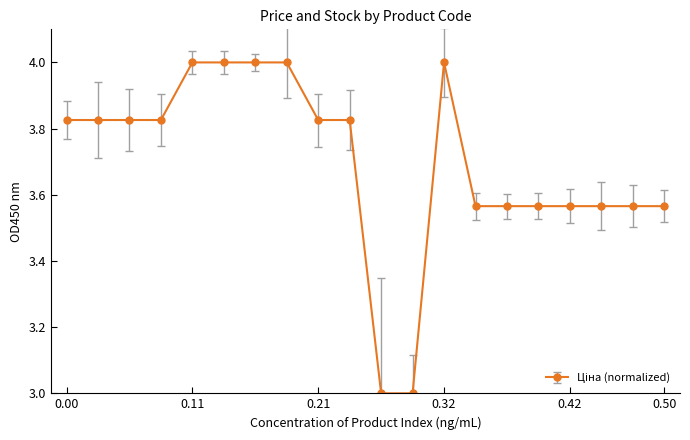

What is the maximum value shown in the chart?

4.0